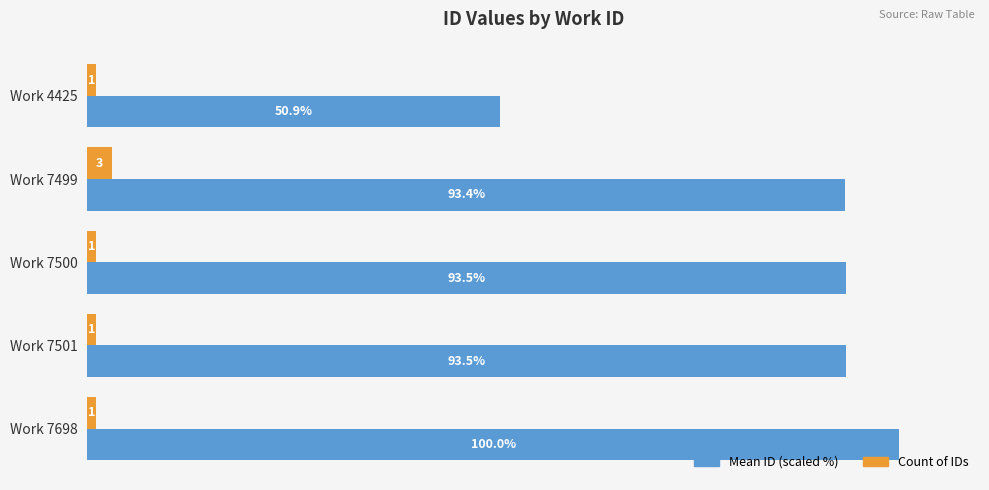

Rank the series by their average value, from highest to lowest.

Mean ID (scaled %), Count of IDs